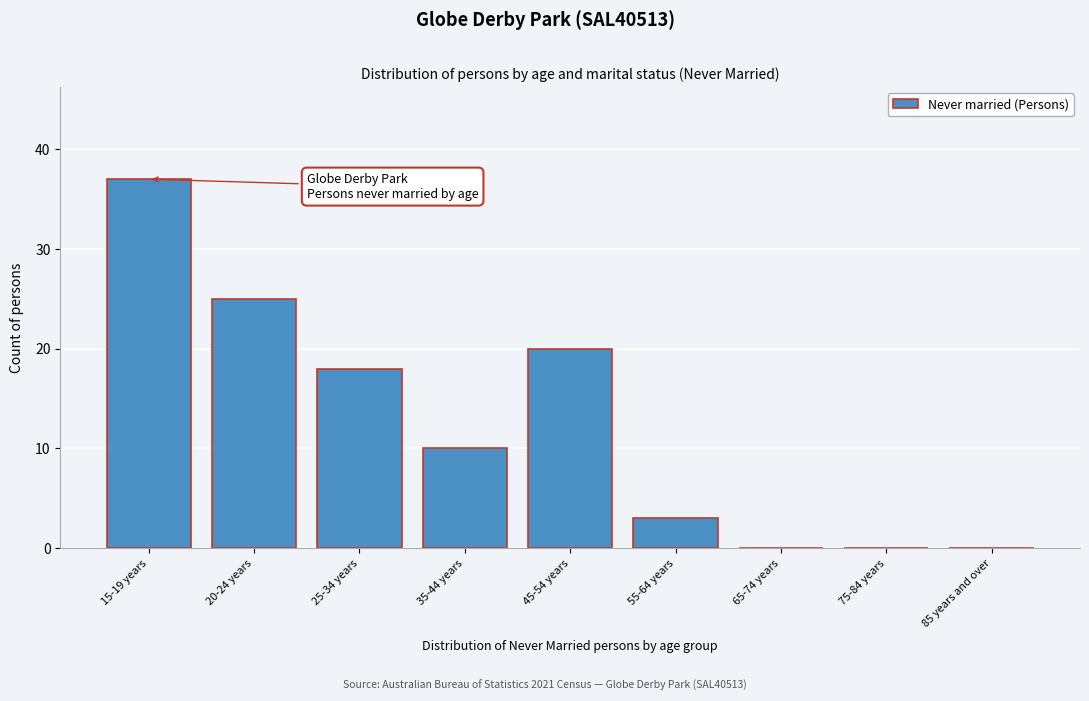

Reading right to left, transcribe all the data shown in this chart.

85 years and over=0	75-84 years=0	65-74 years=0	55-64 years=3	45-54 years=20	35-44 years=10	25-34 years=18	20-24 years=25	15-19 years=37